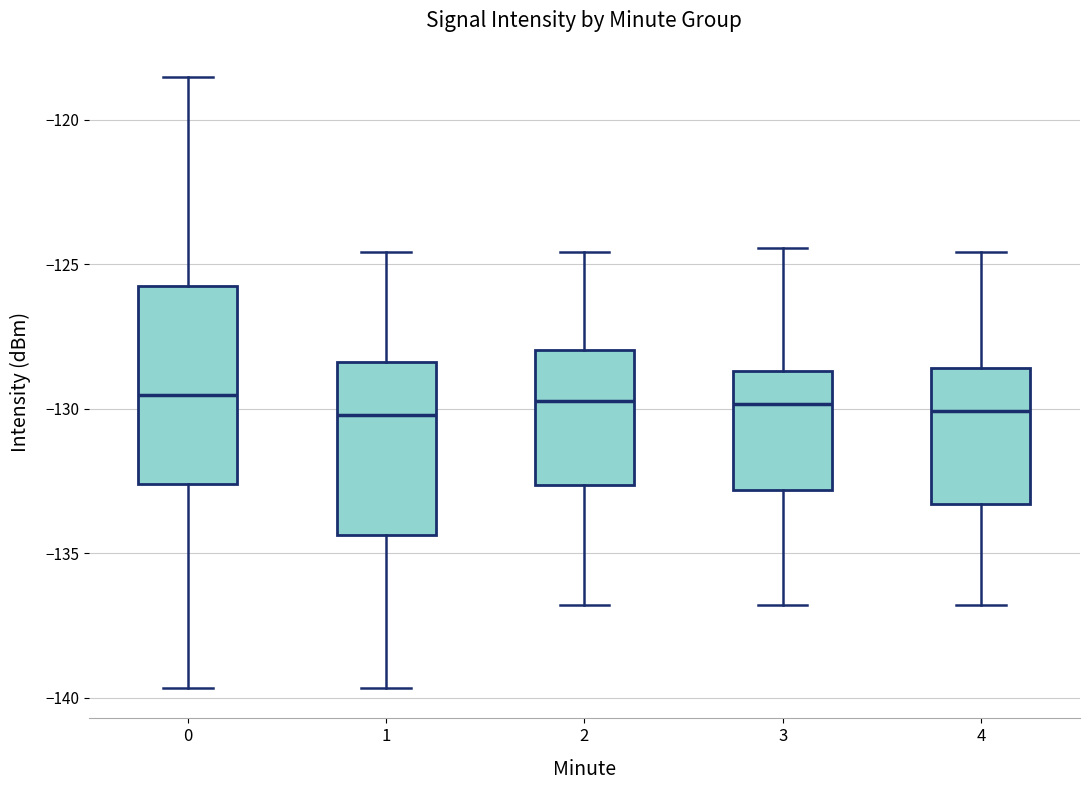

Reading left to right, transcribe this box plot: for each box, give where its median line is, the range the box spans, and where its two whiskers end, as read against the y-axis. The values are not printed on the chart, so give them approximately, as read against the axis.

0: median -129.5, box -132.5 to -125.5, whiskers -139.5 to -118.5
1: median -130.0, box -134.5 to -128.5, whiskers -139.5 to -124.5
2: median -129.5, box -132.5 to -128.0, whiskers -137.0 to -124.5
3: median -130.0, box -133.0 to -128.5, whiskers -137.0 to -124.5
4: median -130.0, box -133.5 to -128.5, whiskers -137.0 to -124.5